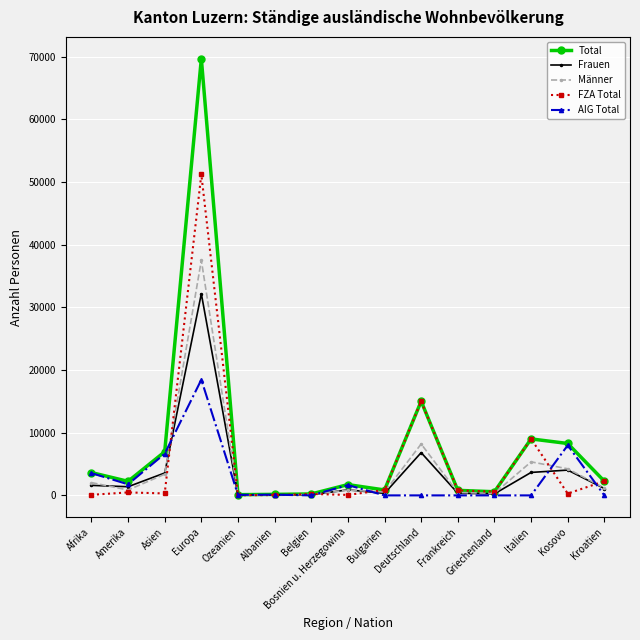

Which series has the widest spread of values?

Total